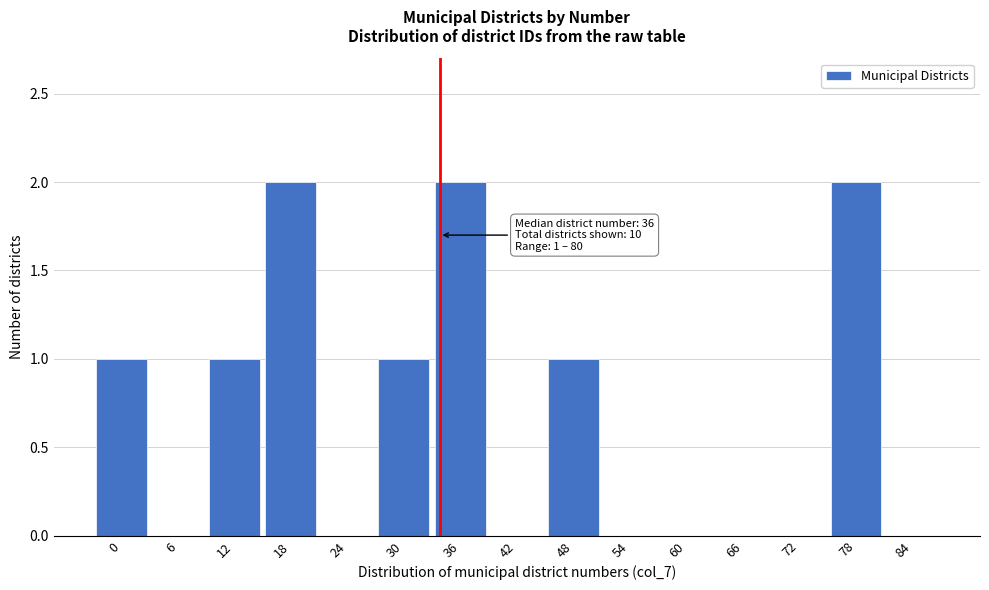

Reading left to right, list all the values displayed in this chart.

0=1	6=0	12=1	18=2	24=0	30=1	36=2	42=0	48=1	54=0	60=0	66=0	72=0	78=2	84=0